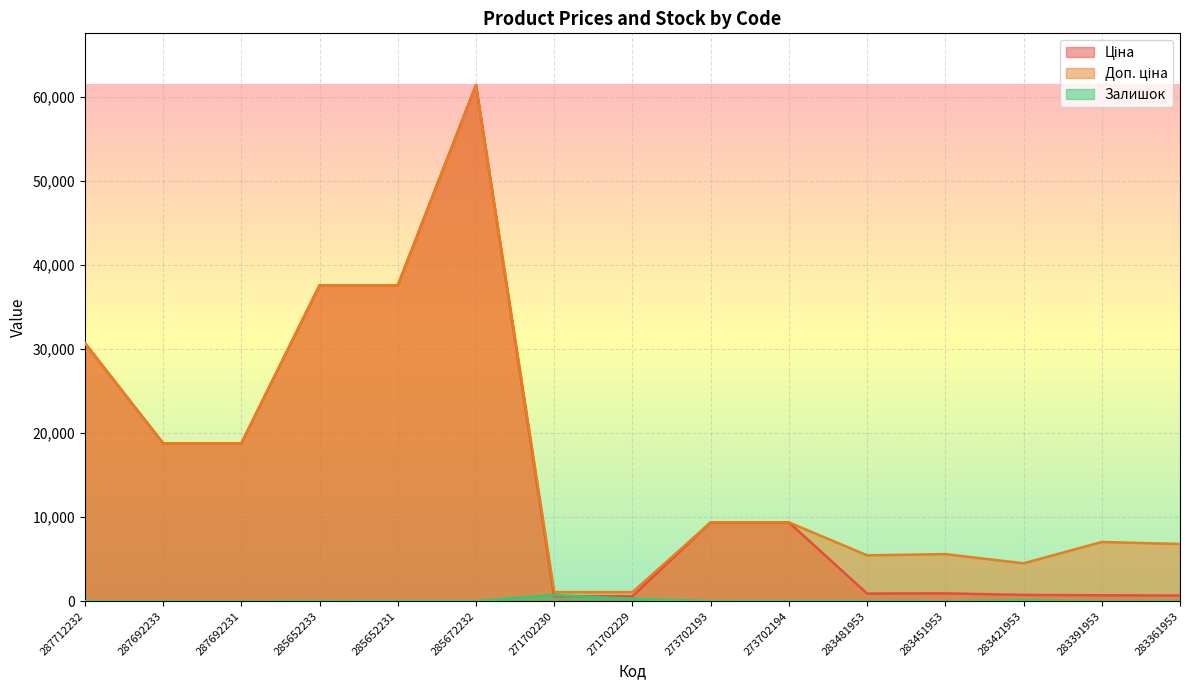

At which label does Доп. ціна reach its minimum?

271702230